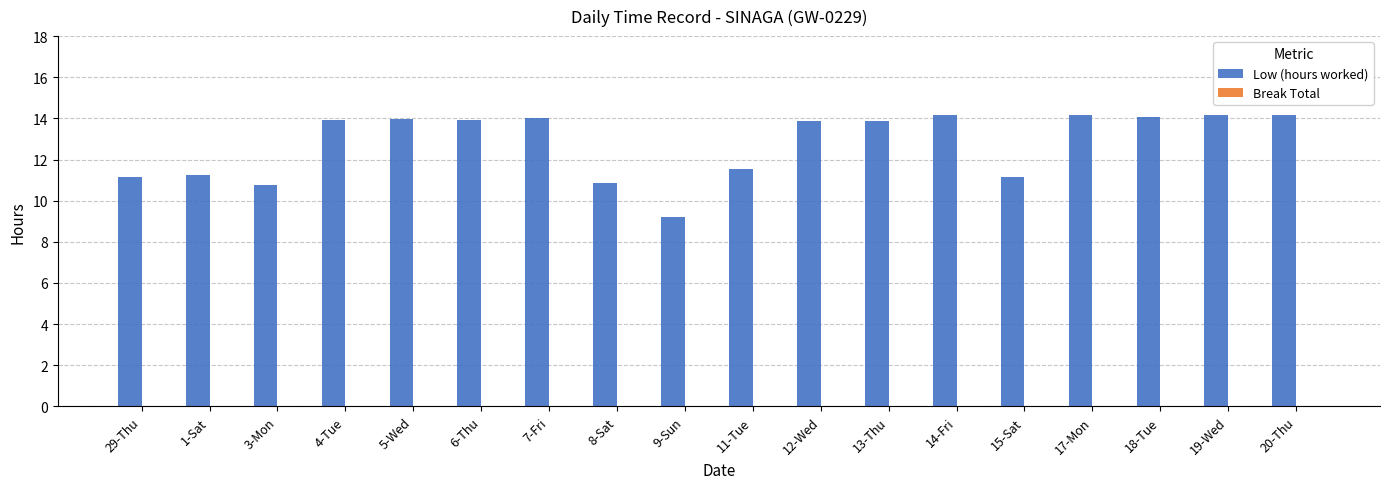

How many bars are there in total?

18